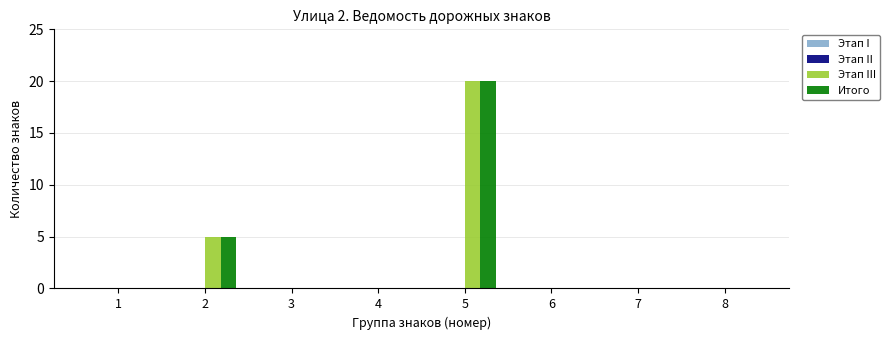

Count the number of categories in the chart.

8